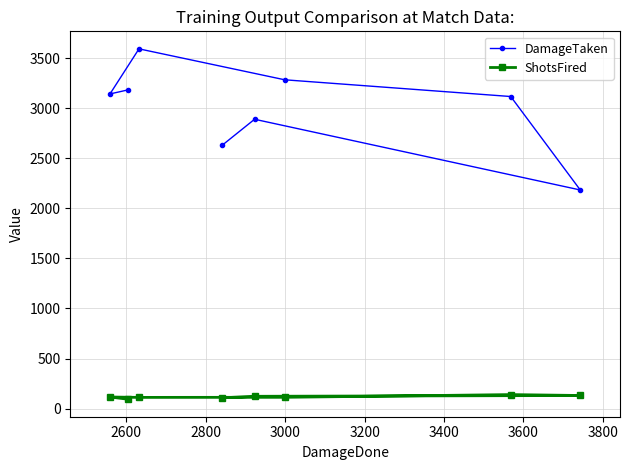

True or false: ShotsFired and DamageTaken cross at least once.

False